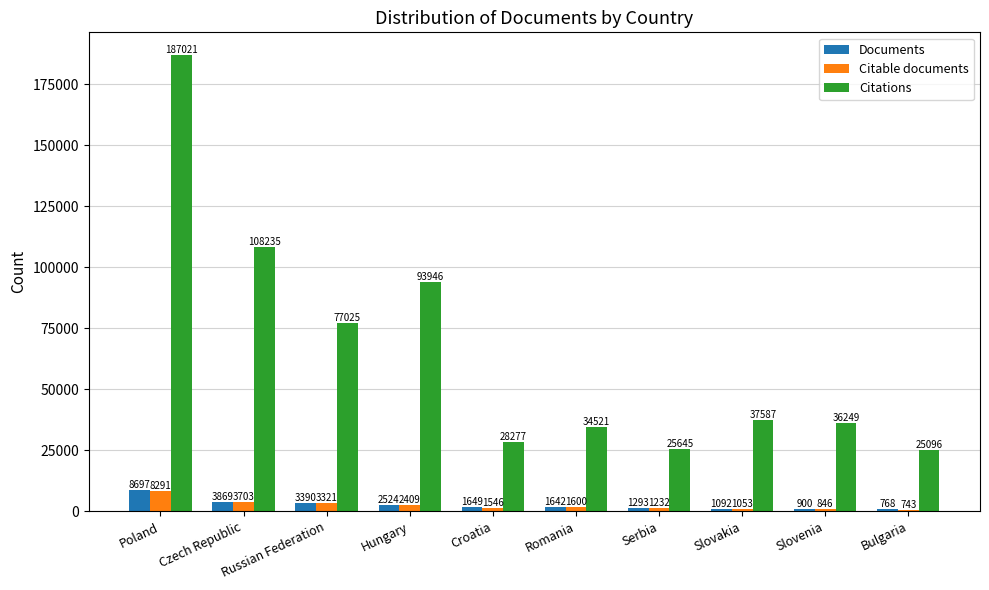

Reading left to right, transcribe all the data shown in this chart.

Documents: Poland=8697	Czech Republic=3869	Russian Federation=3390	Hungary=2524	Croatia=1649	Romania=1642	Serbia=1293	Slovakia=1092	Slovenia=900	Bulgaria=768
Citable documents: Poland=8291	Czech Republic=3703	Russian Federation=3321	Hungary=2409	Croatia=1546	Romania=1600	Serbia=1232	Slovakia=1053	Slovenia=846	Bulgaria=743
Citations: Poland=187021	Czech Republic=108235	Russian Federation=77025	Hungary=93946	Croatia=28277	Romania=34521	Serbia=25645	Slovakia=37587	Slovenia=36249	Bulgaria=25096